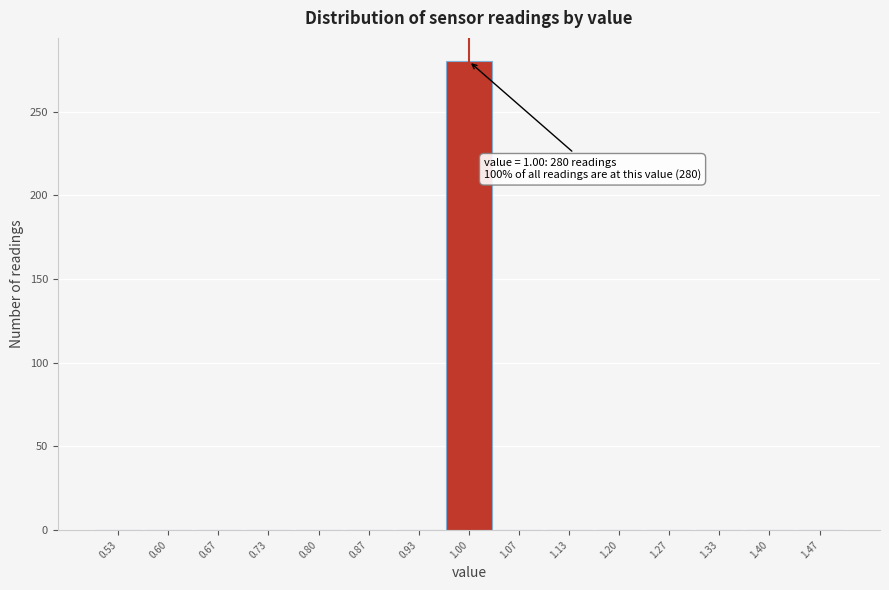

Which range on the x-axis has the tallest bar?

0.97 to 1.03